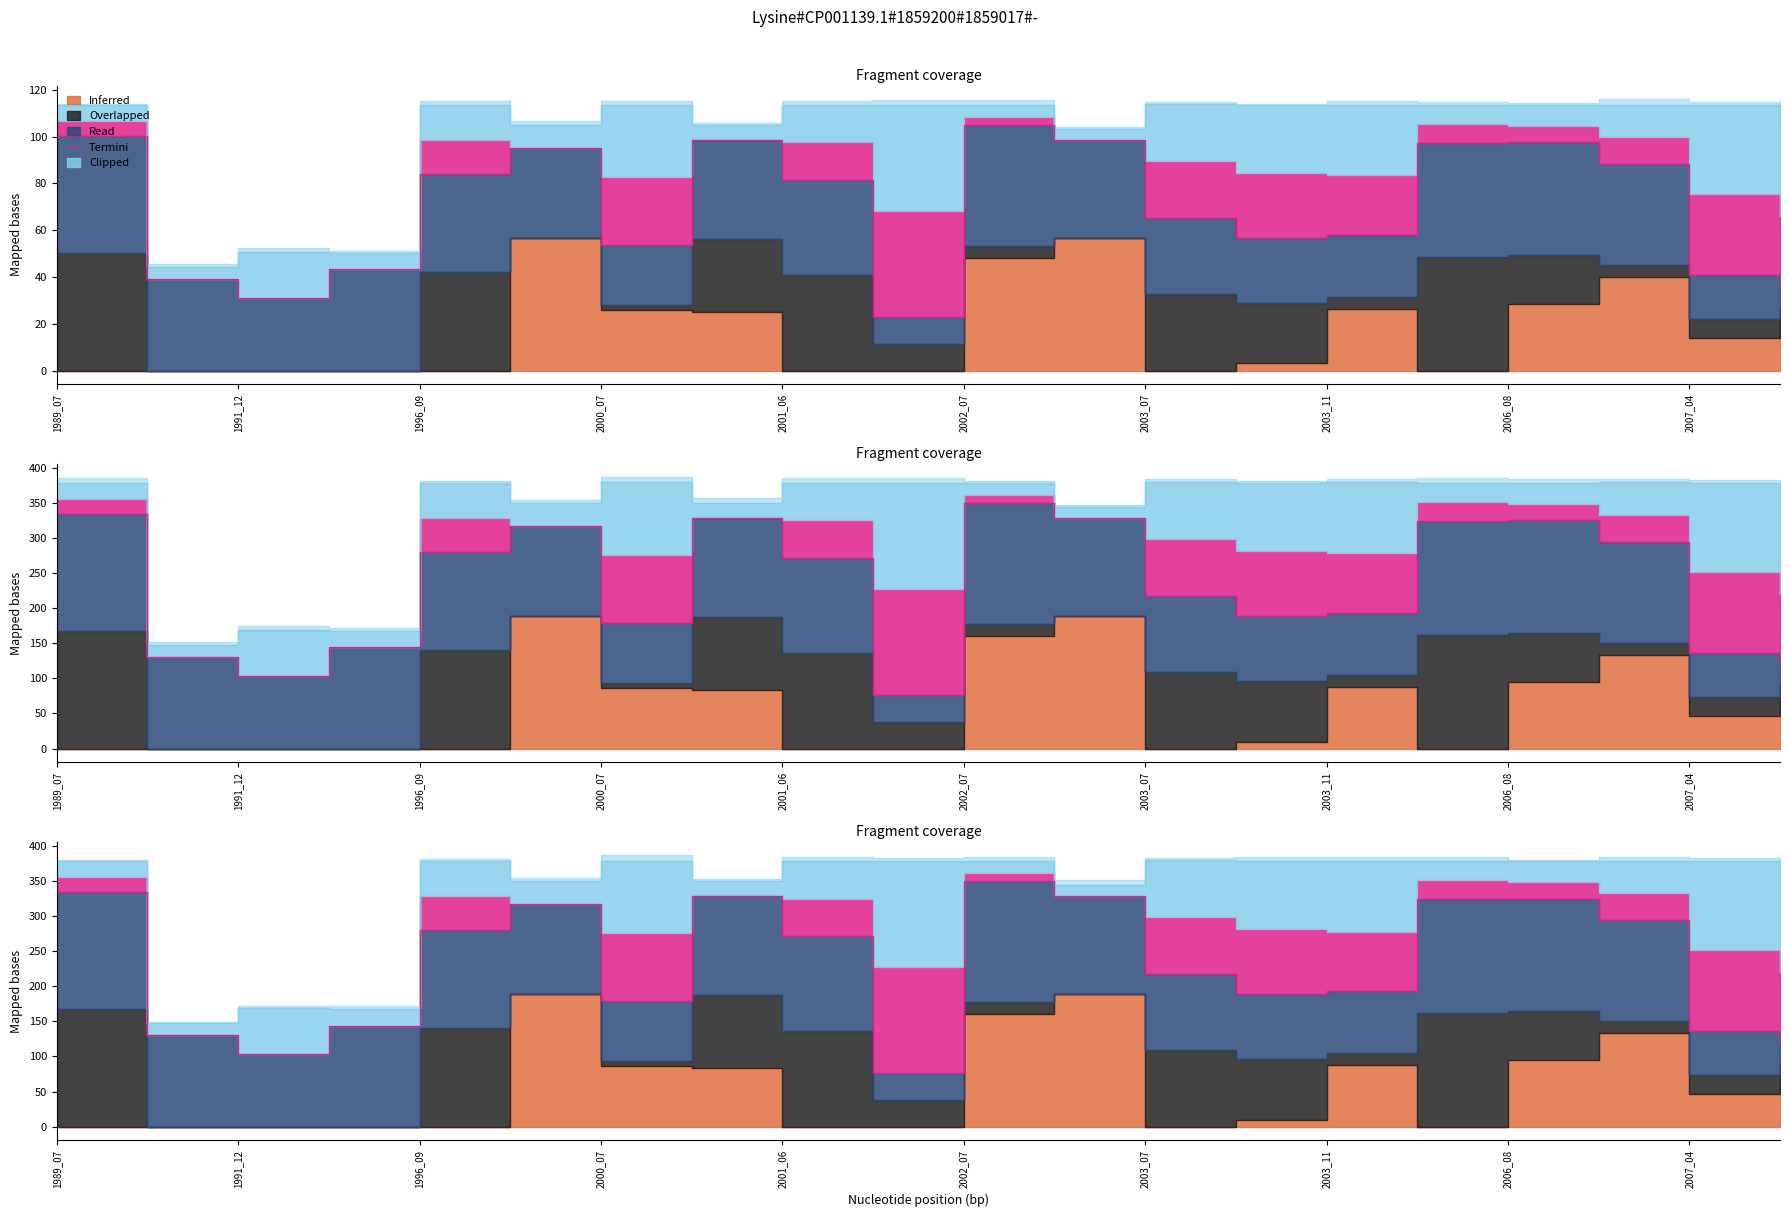

At which category does the chart reach its peak across all series?

10